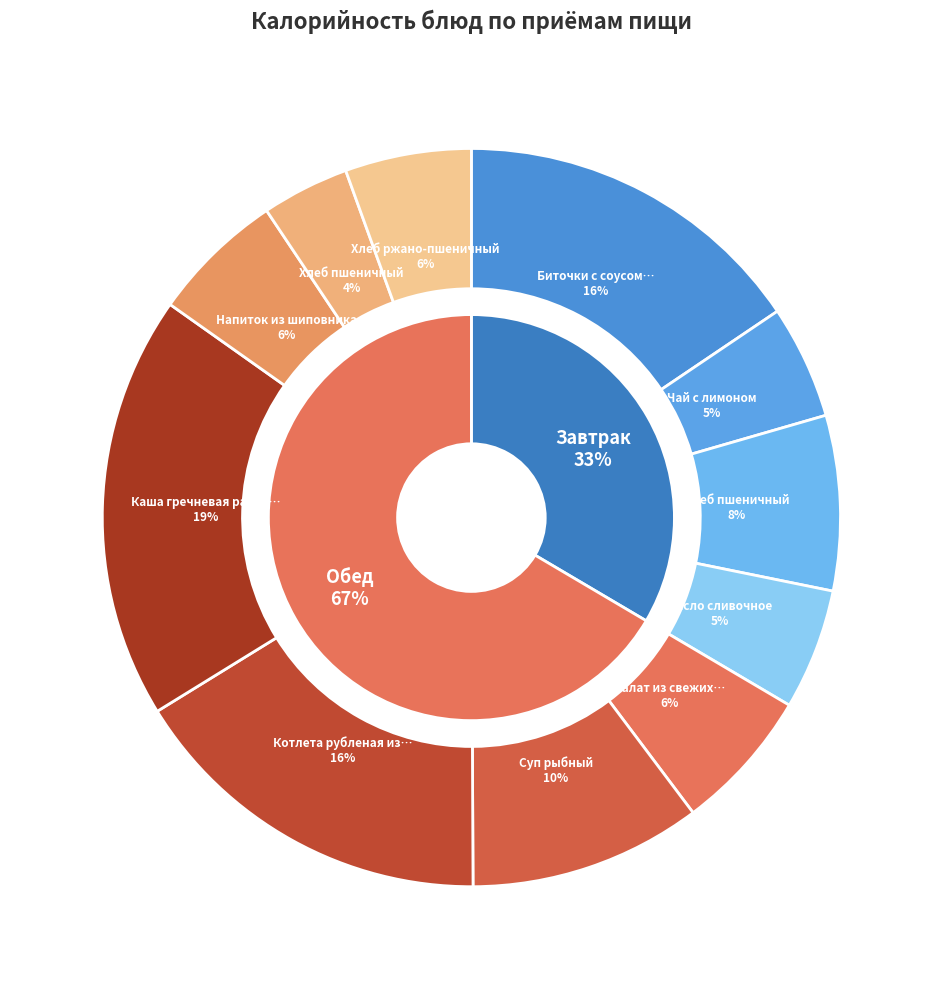

Between Хлеб пшеничный (обед) and Чай с лимоном, which is larger?

Чай с лимоном